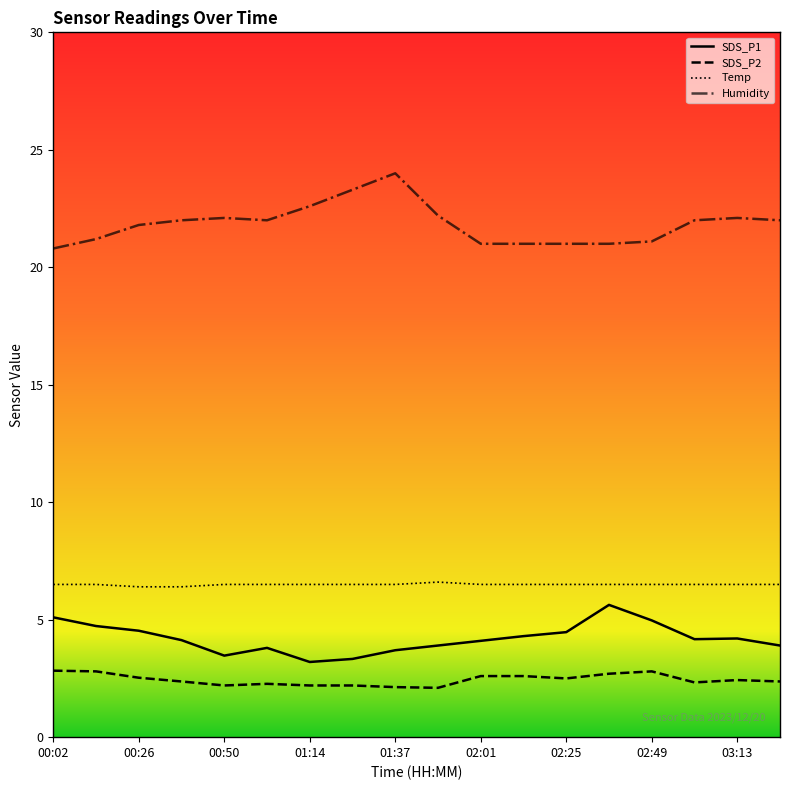

How many interior local valleys does the SDS_P1 series have?

3